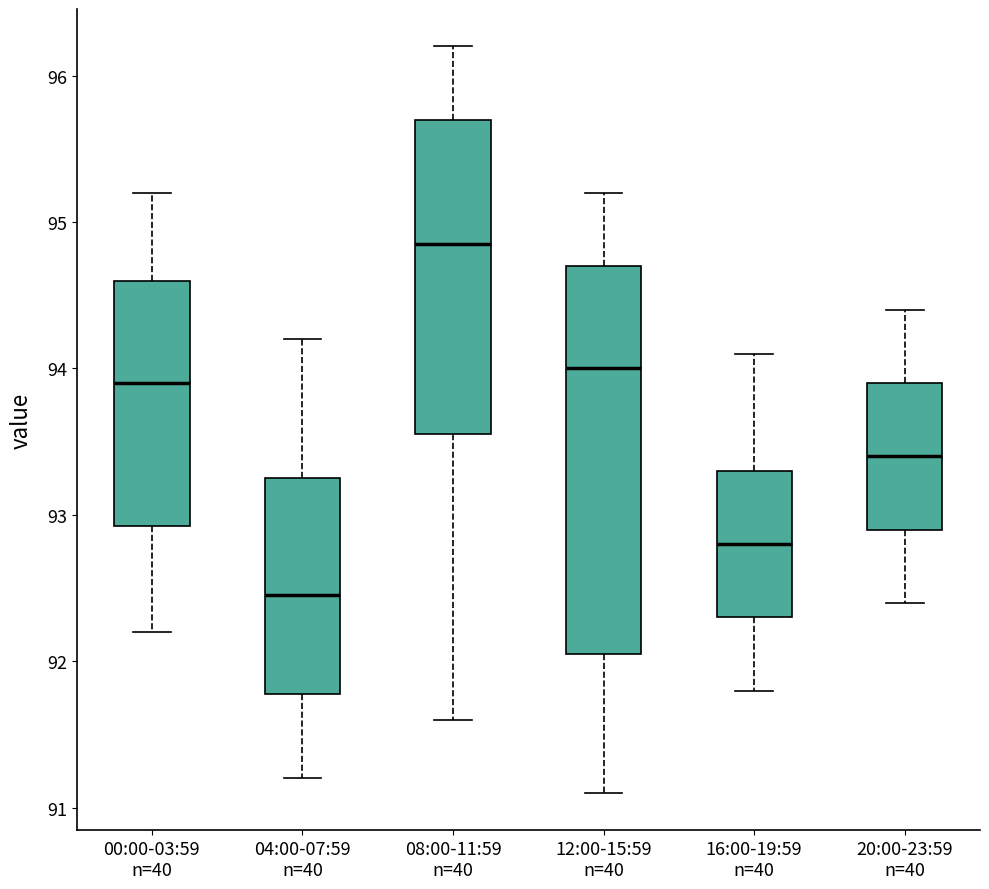

Where is the lower edge of the box for 20:00-23:59 n=40 on the y-axis? The values are not printed on the chart, so give them approximately, as read against the axis.

92.9